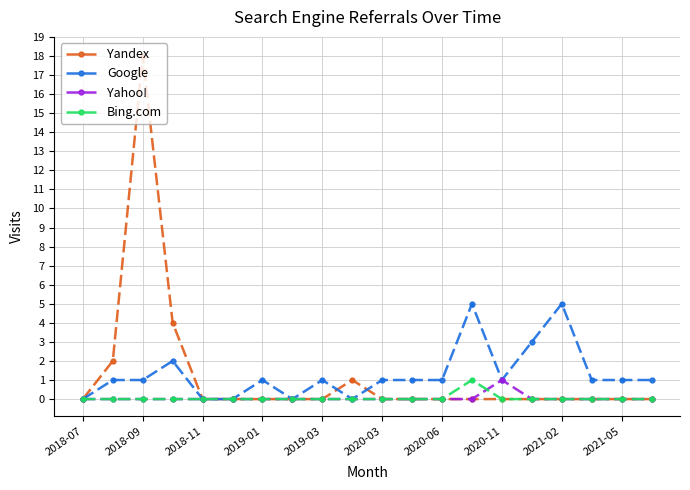

What is the value of the Google point at the 11th from the left?

1